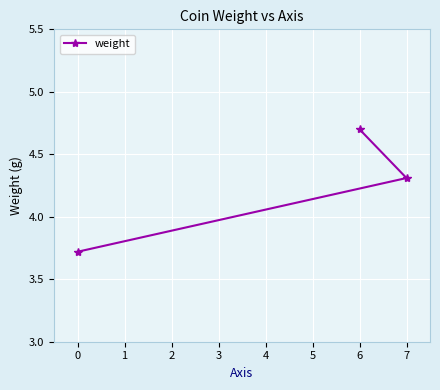

Which category has the lowest value across all series?

0